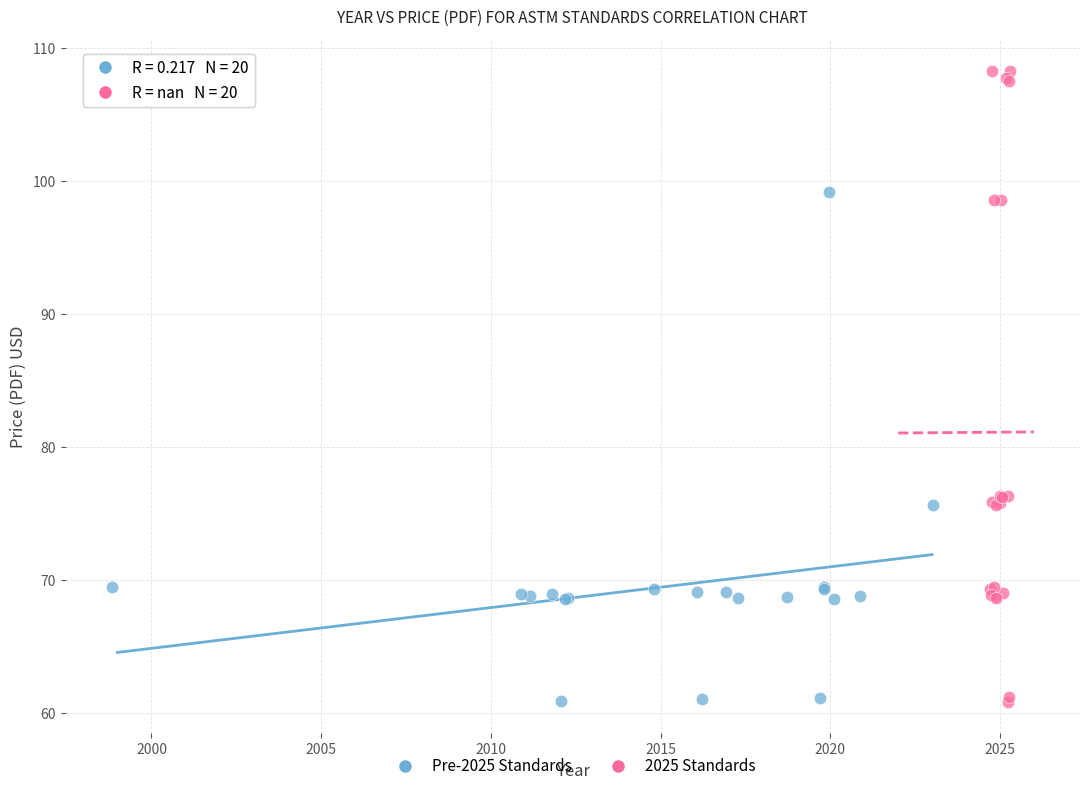

Which series contains the highest Y value?

2025 Standards